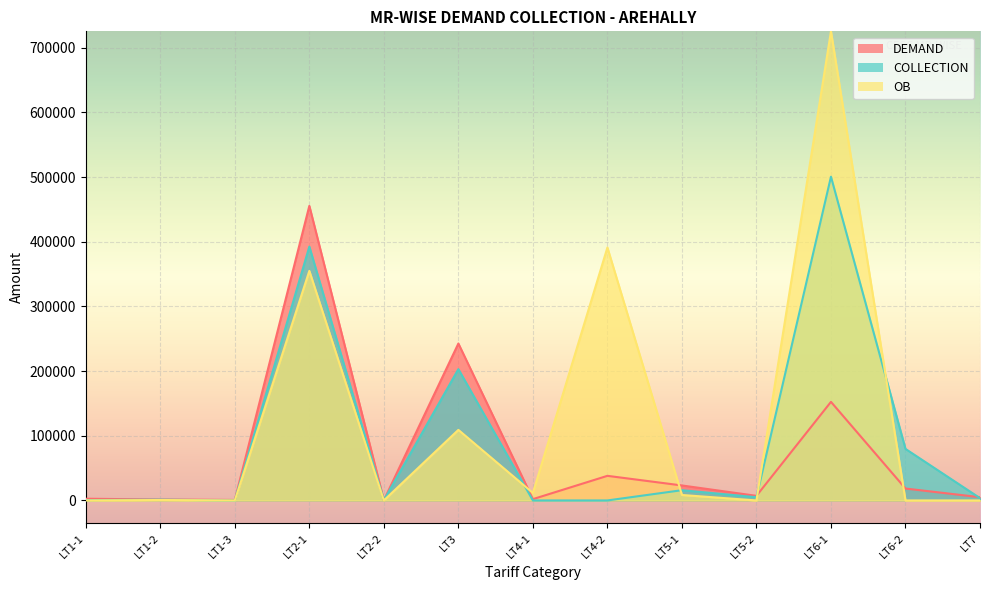

The OB series shows 656775.3 at LT4-2. True or false?

False